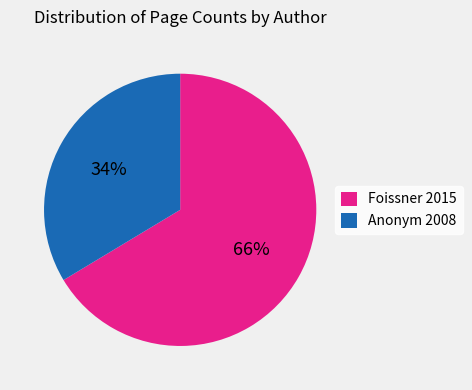

Count the number of slices in the pie.

2